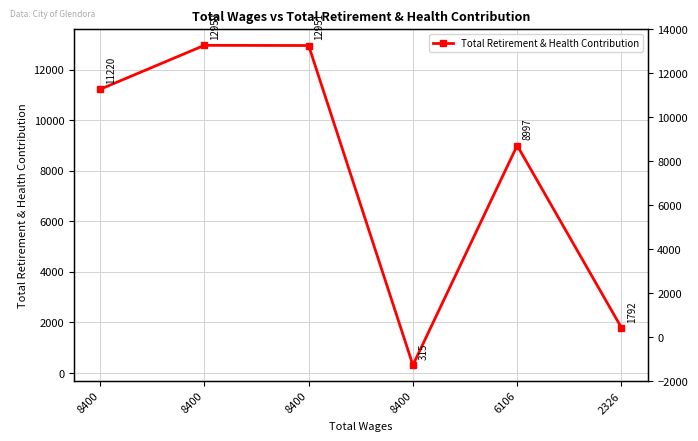

Reading left to right, extract all data points from this chart.

11220	12959	12951	315	8997	1792